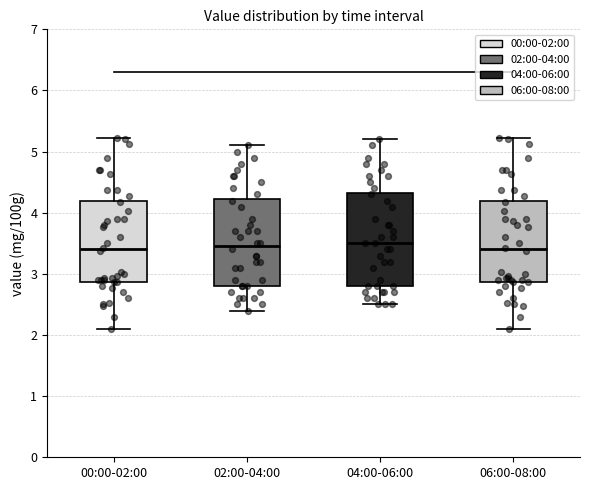

Reading left to right, transcribe this box plot: for each box, give where its median line is, the range the box spans, and where its two whiskers end, as read against the y-axis. The values are not printed on the chart, so give them approximately, as read against the axis.

00:00-02:00: median 3.4, box 2.9 to 4.2, whiskers 2.1 to 5.2
02:00-04:00: median 3.5, box 2.8 to 4.2, whiskers 2.4 to 5.1
04:00-06:00: median 3.5, box 2.8 to 4.3, whiskers 2.5 to 5.2
06:00-08:00: median 3.4, box 2.9 to 4.2, whiskers 2.1 to 5.2